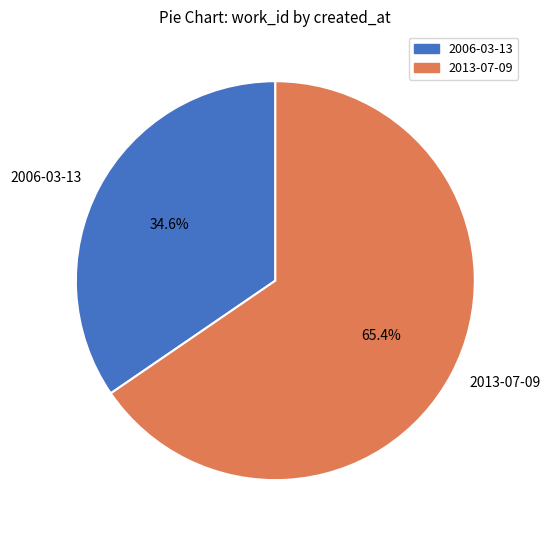

How many slices are in this pie chart?

2